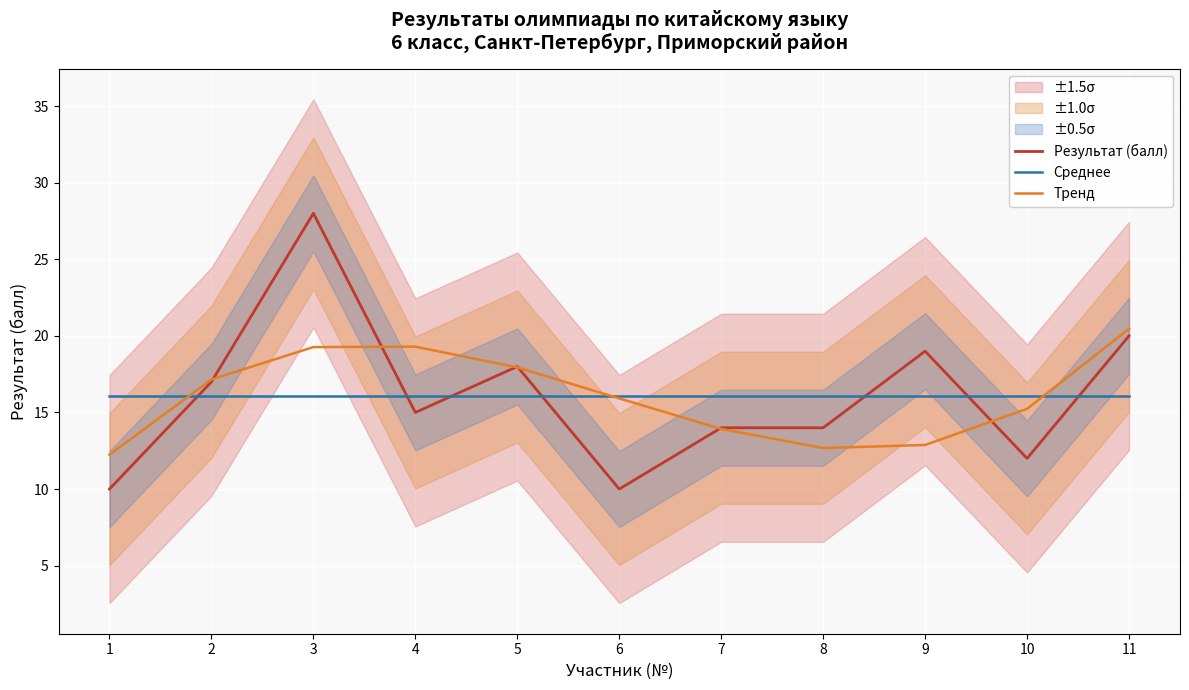

The value of Тренд at 5 is 17.9. True or false?

True